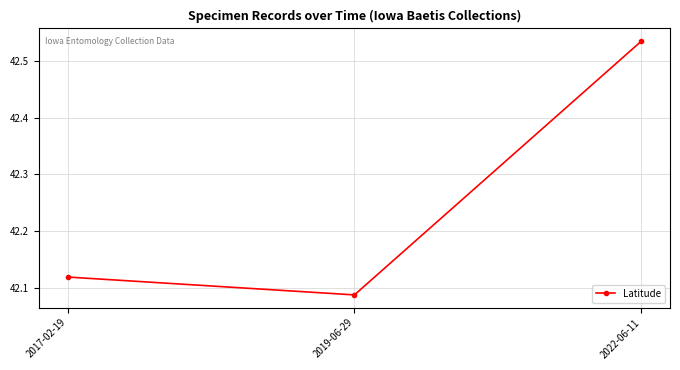

What is the average value?

42.2